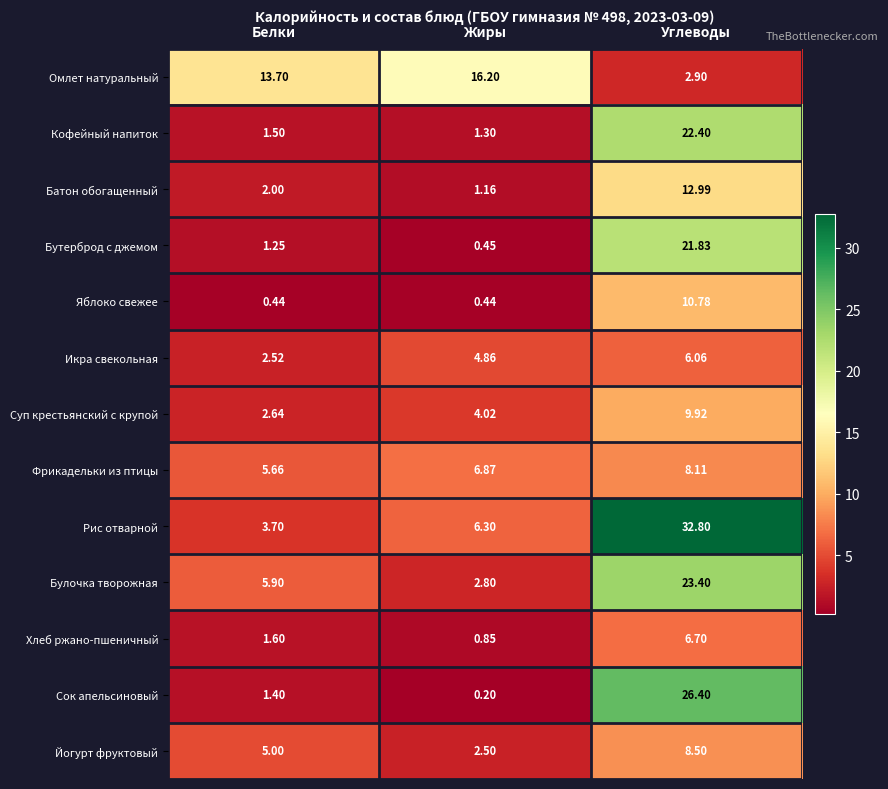

What is the total value across all series at Белки?

47.3